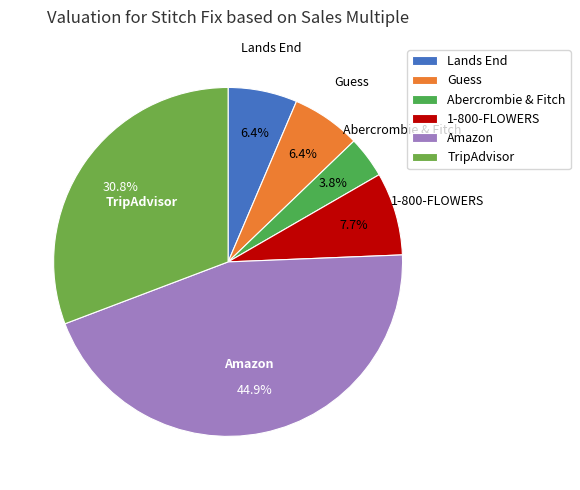

Count the number of slices in the pie.

6